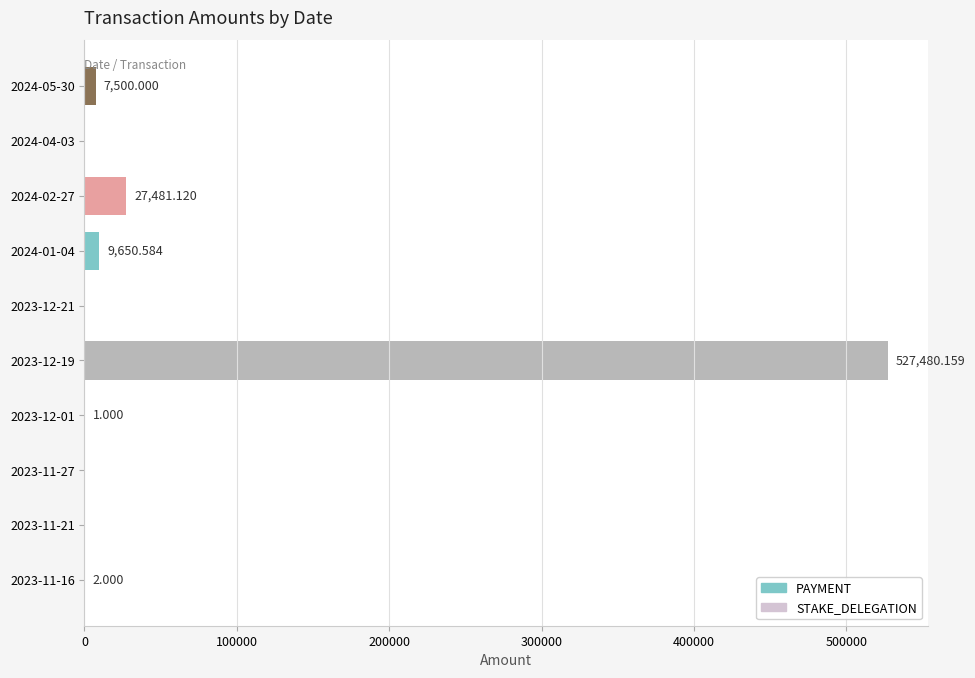

How many values are above zero?

6